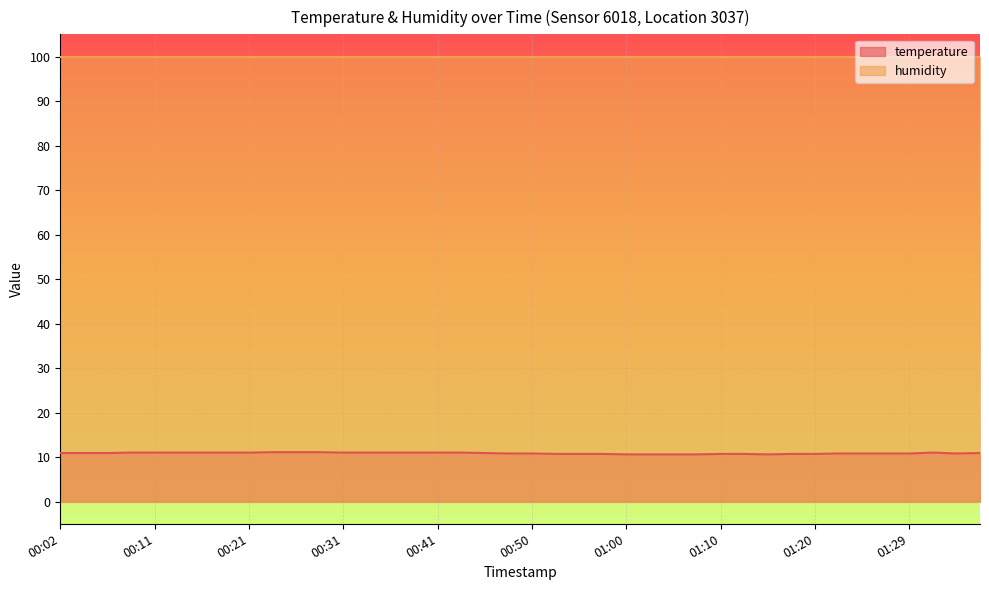

Rank the categories by value from lowest to highest.

01:00, 01:02, 01:05, 01:07, 01:15, 00:53, 00:55, 00:58, 01:10, 01:12, 01:17, 01:20, 00:48, 00:50, 01:22, 01:24, 01:27, 01:29, 01:34, 00:02, 00:04, 00:06, 00:45, 01:36, 00:09, 00:11, 00:14, 00:16, 00:19, 00:21, 00:31, 00:33, 00:36, 00:38, 00:41, 00:43, 01:32, 00:23, 00:26, 00:28